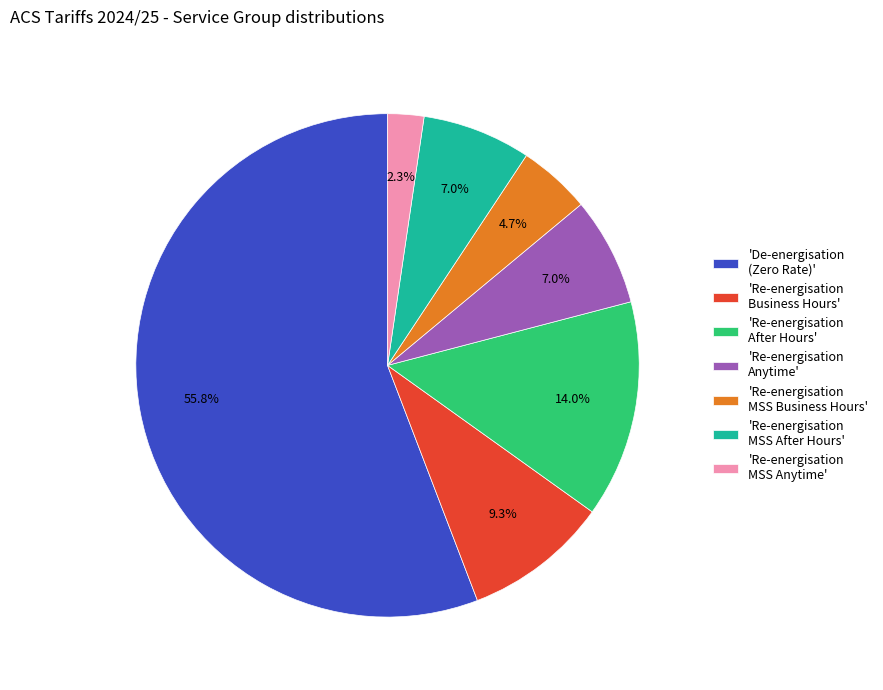

Between 'Re-energisation MSS Business Hours' and 'Re-energisation MSS Anytime', which is larger?

'Re-energisation MSS Business Hours'